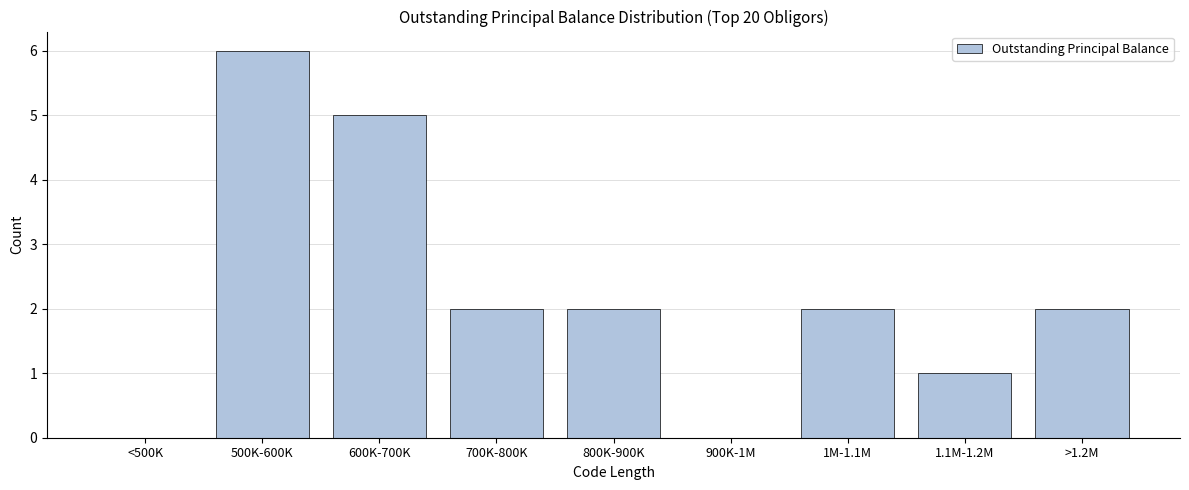

Reading left to right, extract all data points from this chart.

<500K=0	500K-600K=6	600K-700K=5	700K-800K=2	800K-900K=2	900K-1M=0	1M-1.1M=2	1.1M-1.2M=1	>1.2M=2